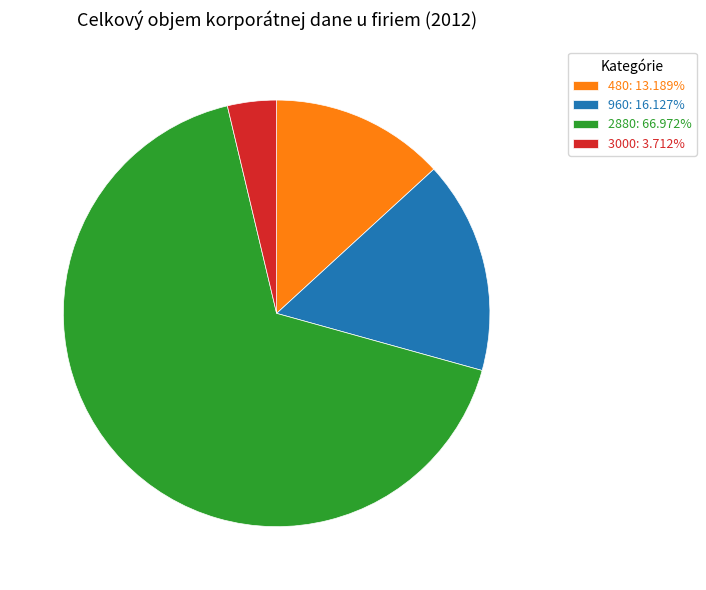

Is the sum of 2880: 66.972% and 960: 16.127% greater than half?

Yes